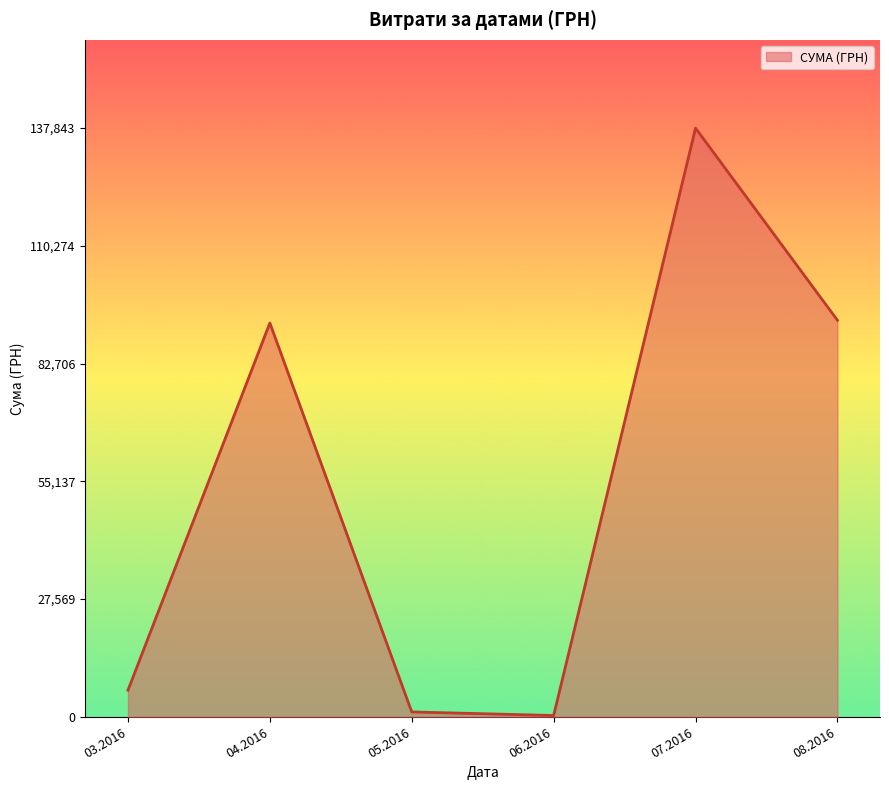

What is the difference between the maximum and second lowest values?

136708.8